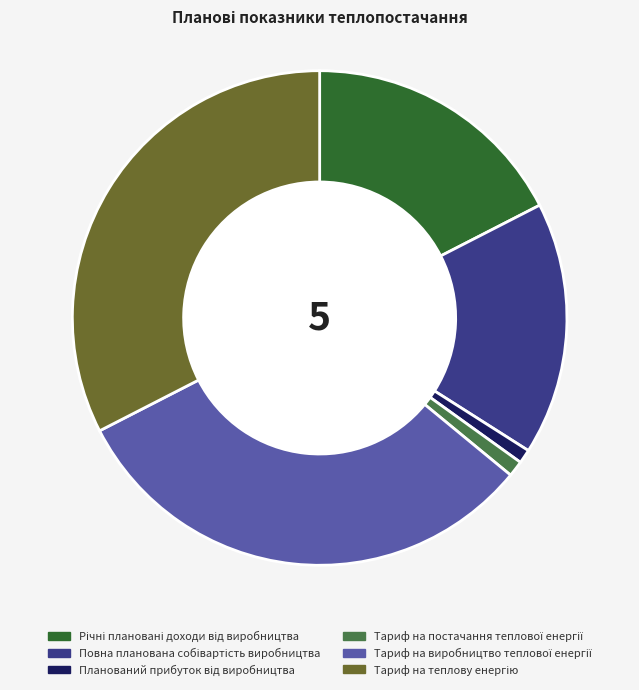

Does any single category account for the majority?

No